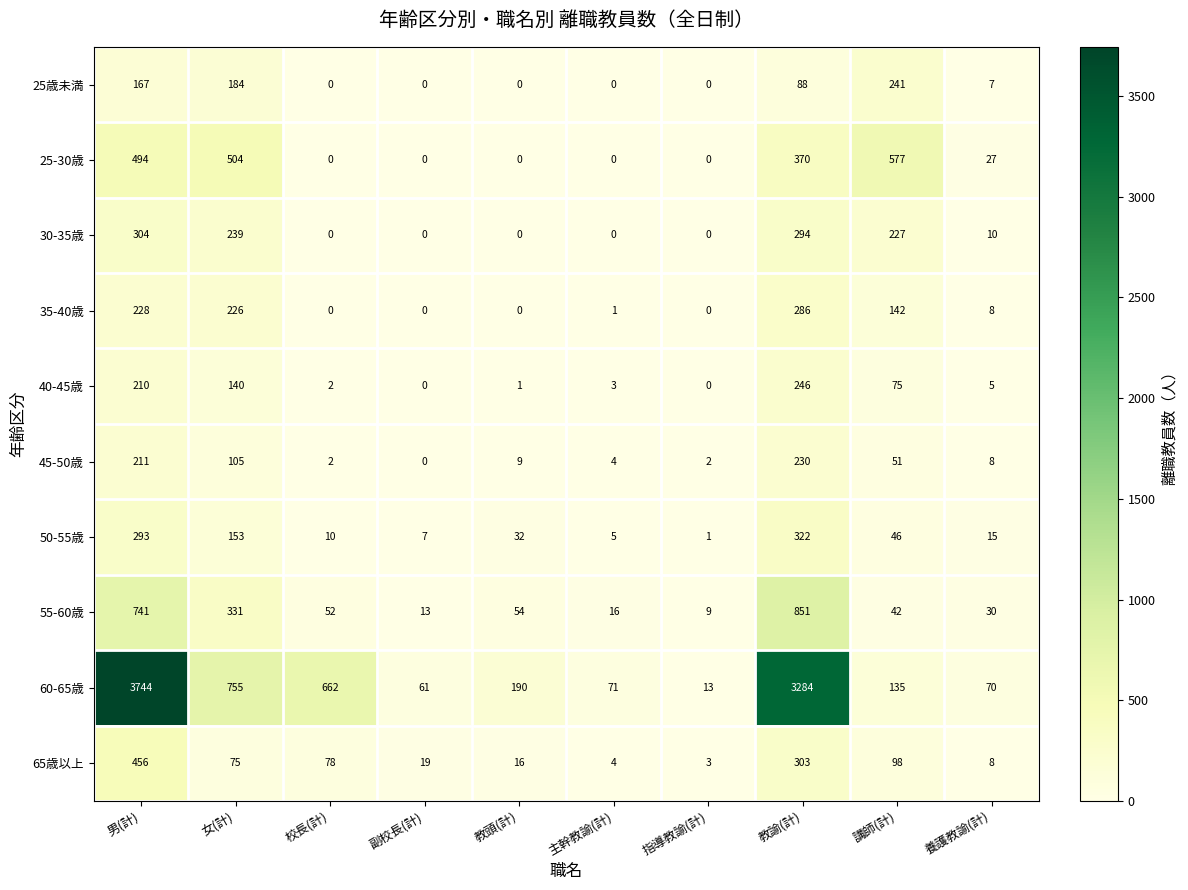

Rank the series at 講師(計) from lowest to highest value.

55-60歳, 50-55歳, 45-50歳, 40-45歳, 65歳以上, 60-65歳, 35-40歳, 30-35歳, 25歳未満, 25-30歳